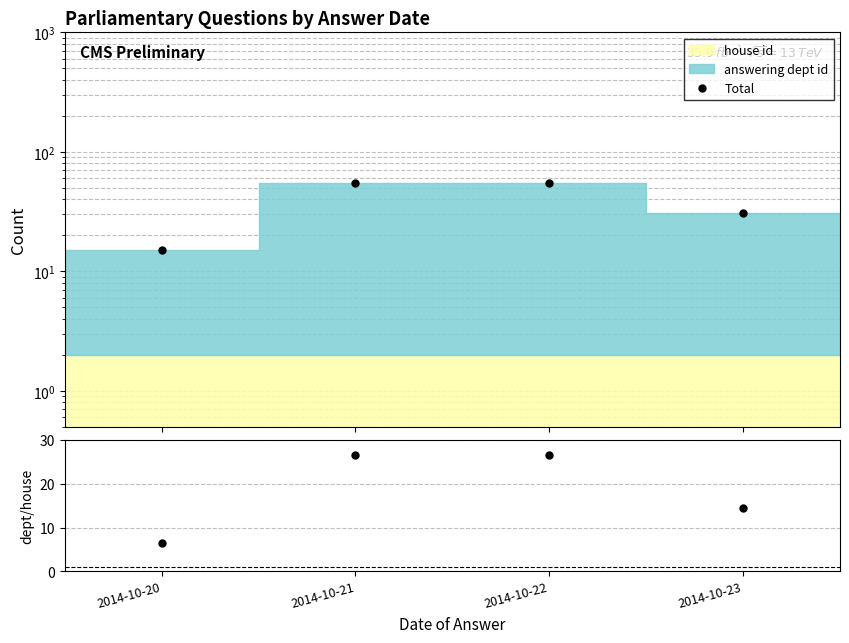

True or false: dept/house and Total cross at least once.

False